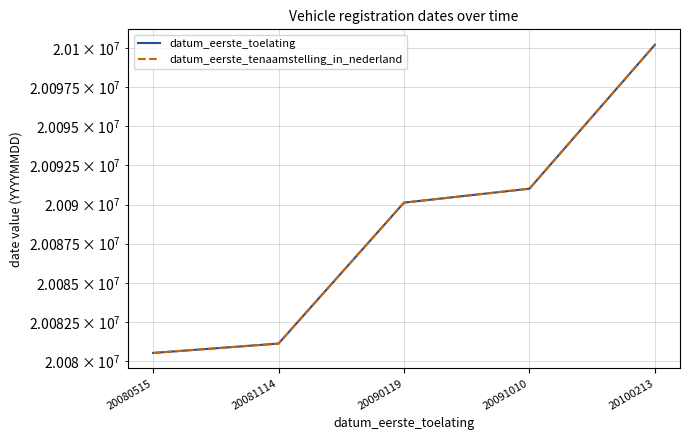

What is the value of the datum_eerste_tenaamstelling_in_nederland point at the 3rd from the left?

20090119